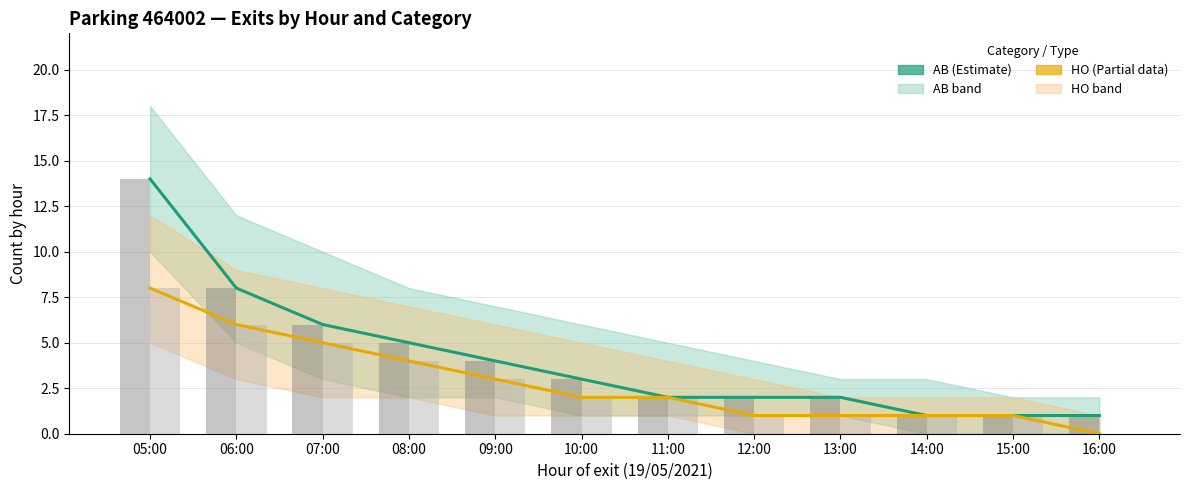

The value of HO at 06:00 is 9. True or false?

False